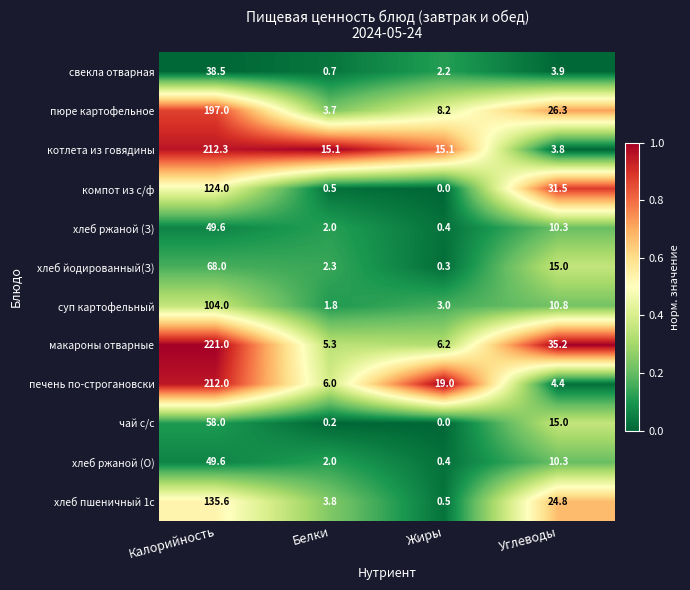

What is the difference between the highest and lowest values at Жиры?

19.0